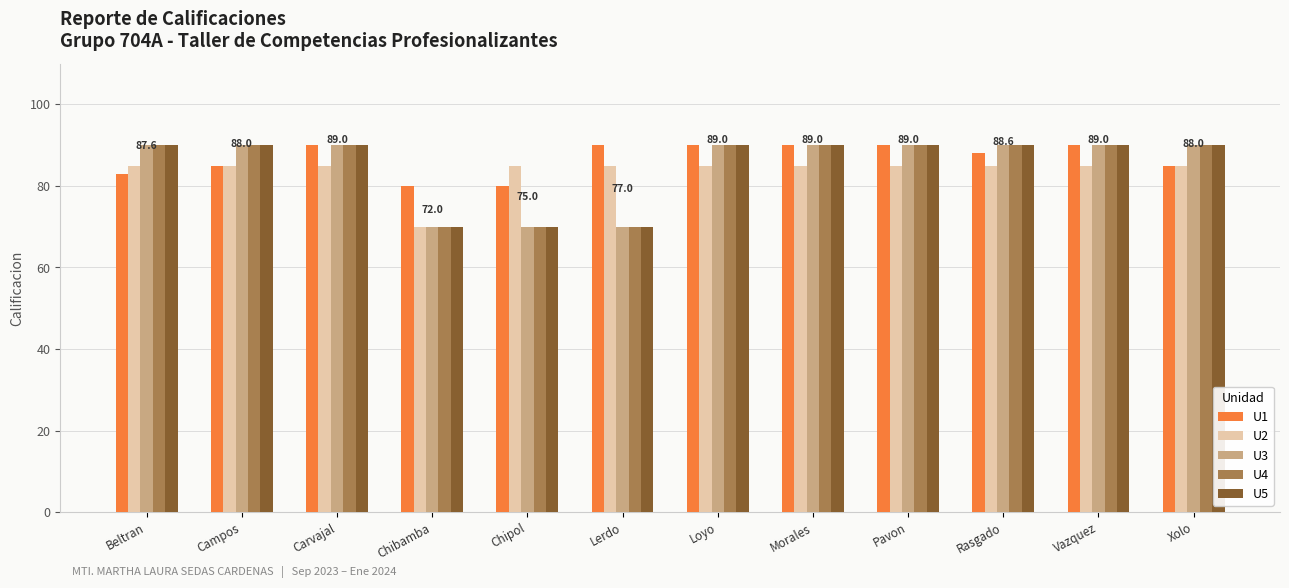

Reading right to left, list all the values displayed in this chart.

U1: Xolo=85	Vazquez=90	Rasgado=88	Pavon=90	Morales=90	Loyo=90	Lerdo=90	Chipol=80	Chibamba=80	Carvajal=90	Campos=85	Beltran=83
U2: Xolo=85	Vazquez=85	Rasgado=85	Pavon=85	Morales=85	Loyo=85	Lerdo=85	Chipol=85	Chibamba=70	Carvajal=85	Campos=85	Beltran=85
U3: Xolo=90	Vazquez=90	Rasgado=90	Pavon=90	Morales=90	Loyo=90	Lerdo=70	Chipol=70	Chibamba=70	Carvajal=90	Campos=90	Beltran=90
U4: Xolo=90	Vazquez=90	Rasgado=90	Pavon=90	Morales=90	Loyo=90	Lerdo=70	Chipol=70	Chibamba=70	Carvajal=90	Campos=90	Beltran=90
U5: Xolo=90	Vazquez=90	Rasgado=90	Pavon=90	Morales=90	Loyo=90	Lerdo=70	Chipol=70	Chibamba=70	Carvajal=90	Campos=90	Beltran=90